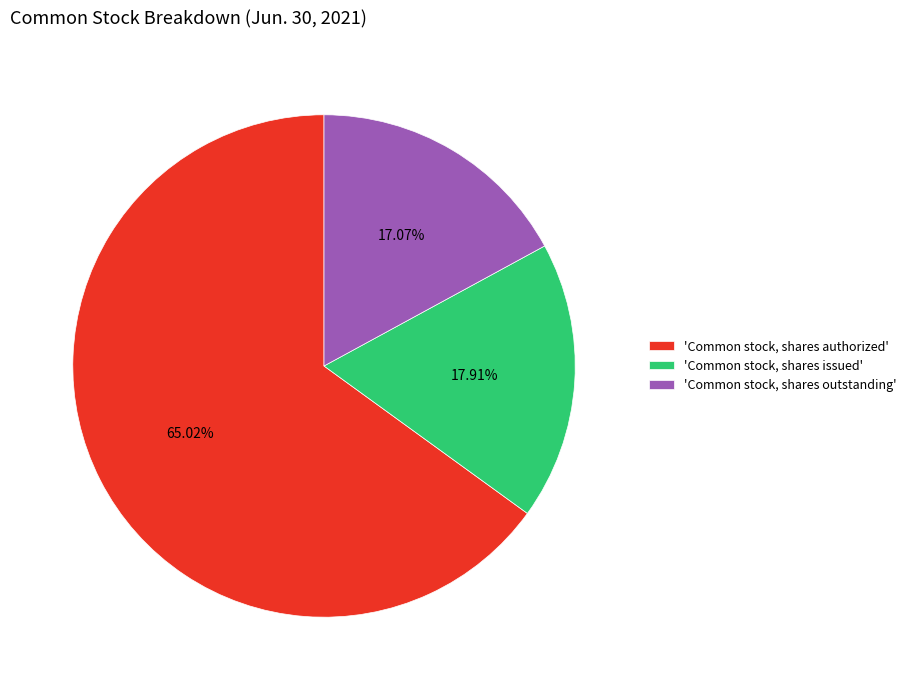

Rank the categories by value from highest to lowest.

'Common stock, shares authorized', 'Common stock, shares issued', 'Common stock, shares outstanding'